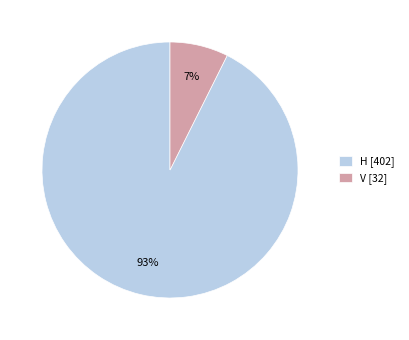

Which category accounts for the majority?

H